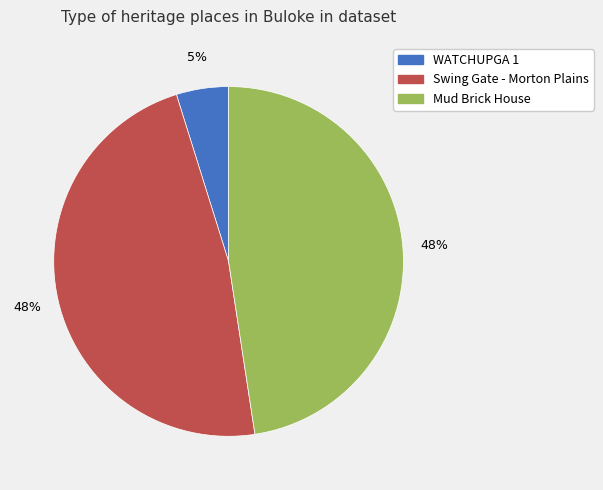

To the nearest percent, what percentage of the pie is Swing Gate - Morton Plains?

48%